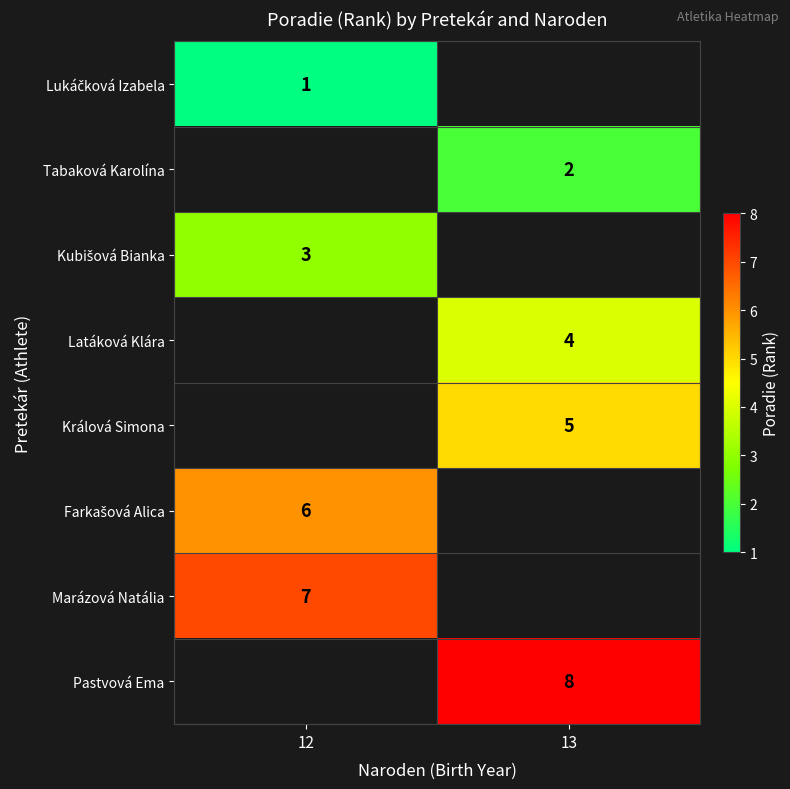

The value of Marázová Natália at 12 is 11. True or false?

False